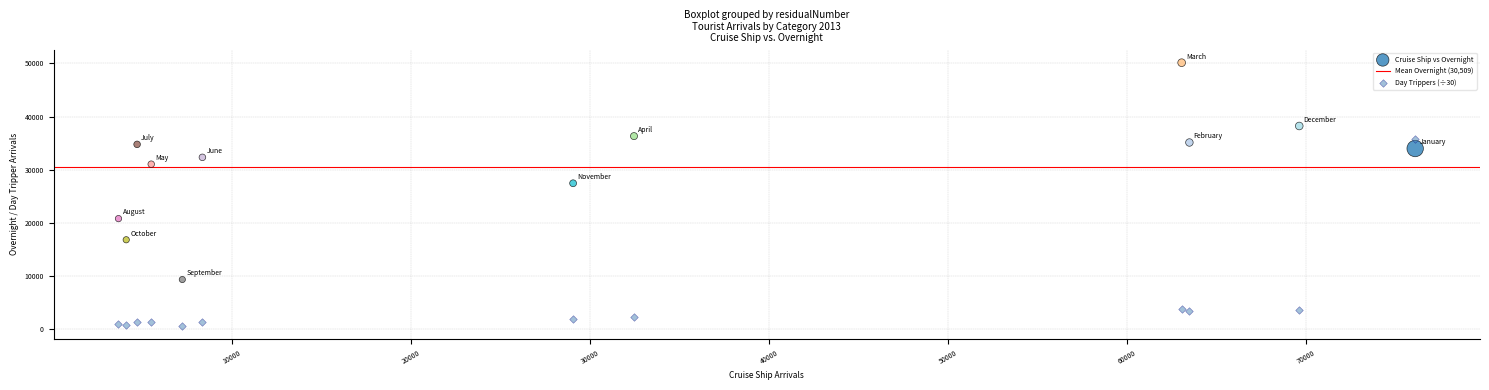

Which series has the widest spread of Y values?

Cruise Ship vs Overnight